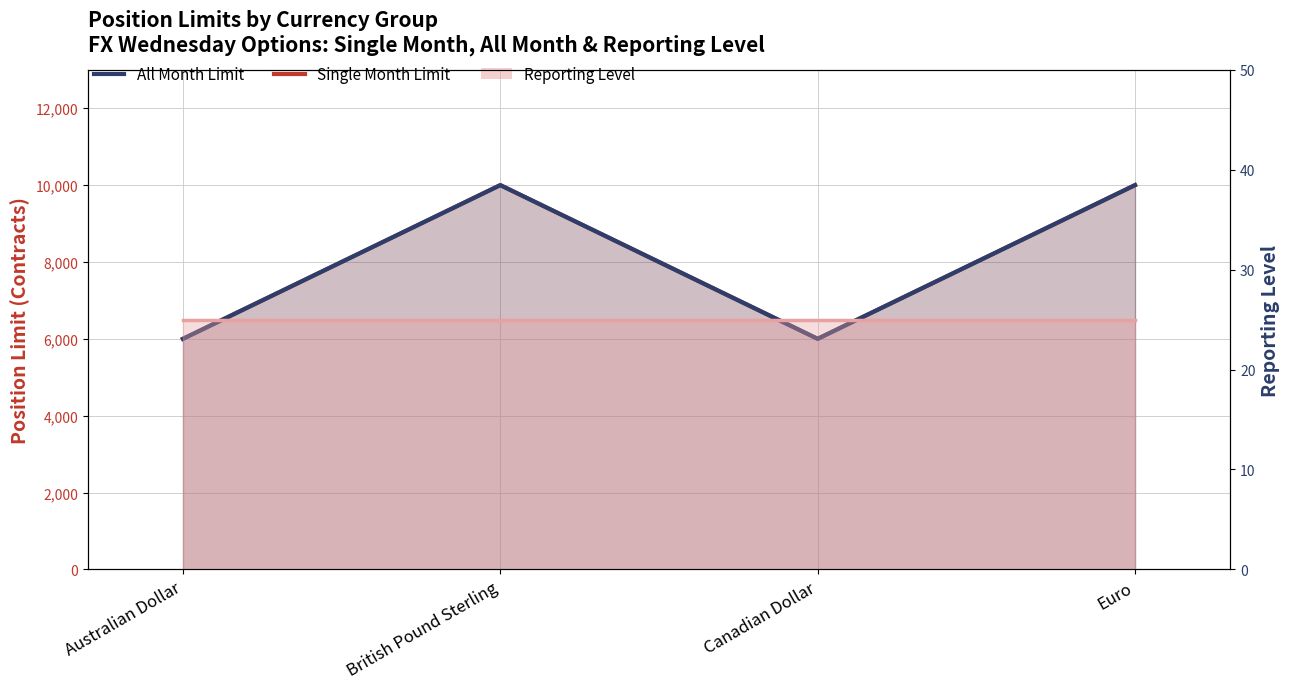

True or false: All Month Limit and Single Month Limit cross at least once.

False